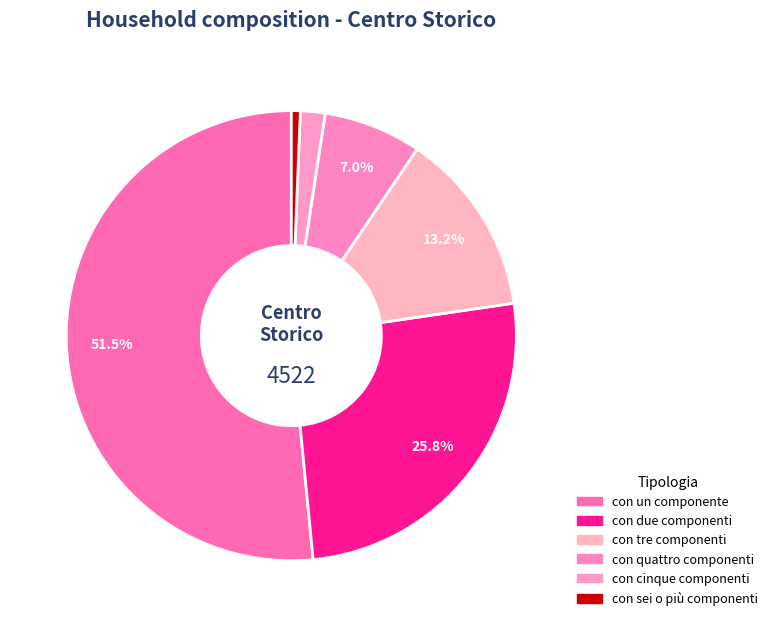

How many slices are in this pie chart?

6